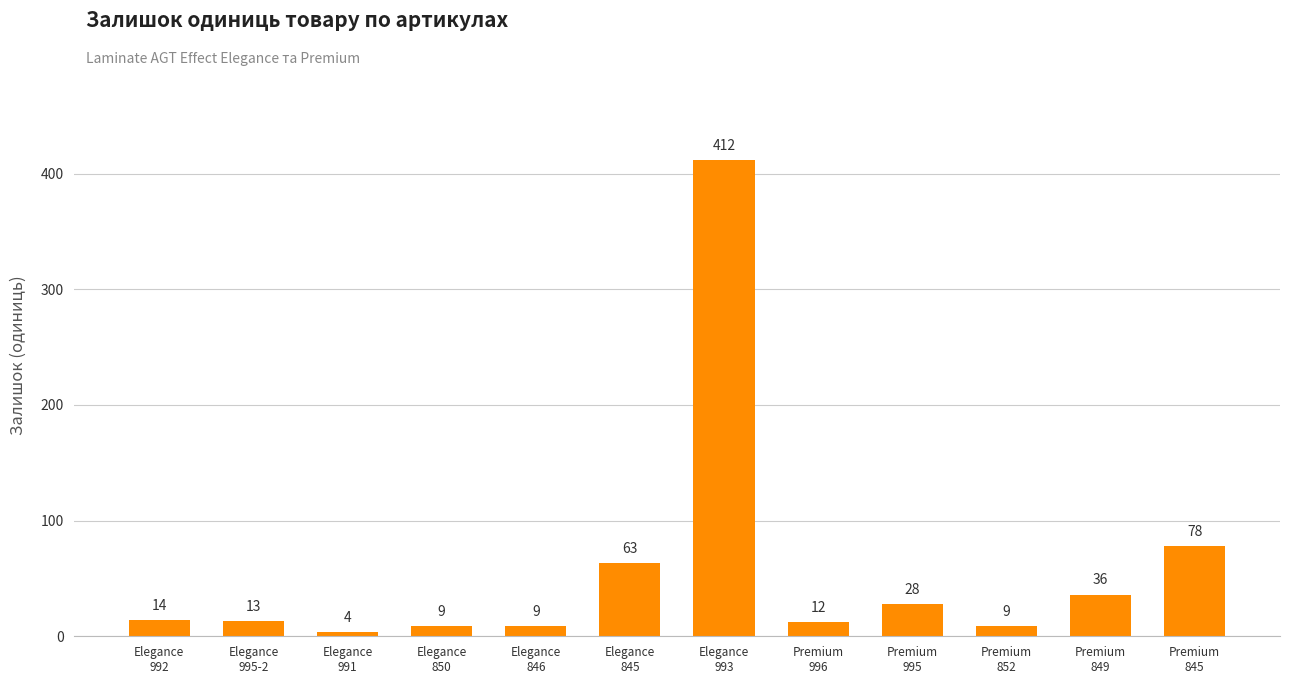

Which label corresponds to the largest value in the chart?

Elegance
993